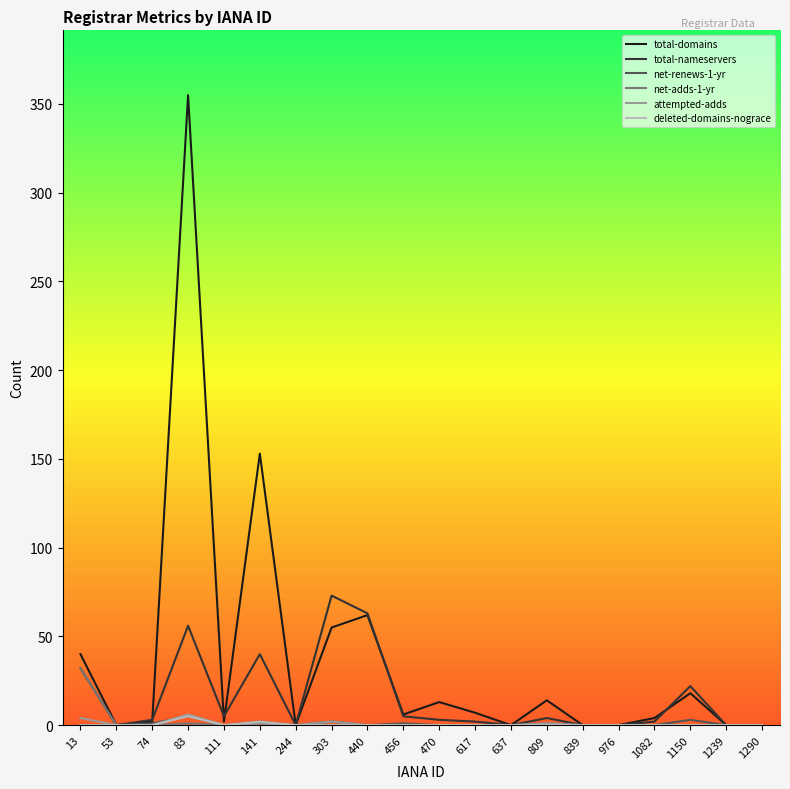

Does the chart display data point markers on the line(s)?

No